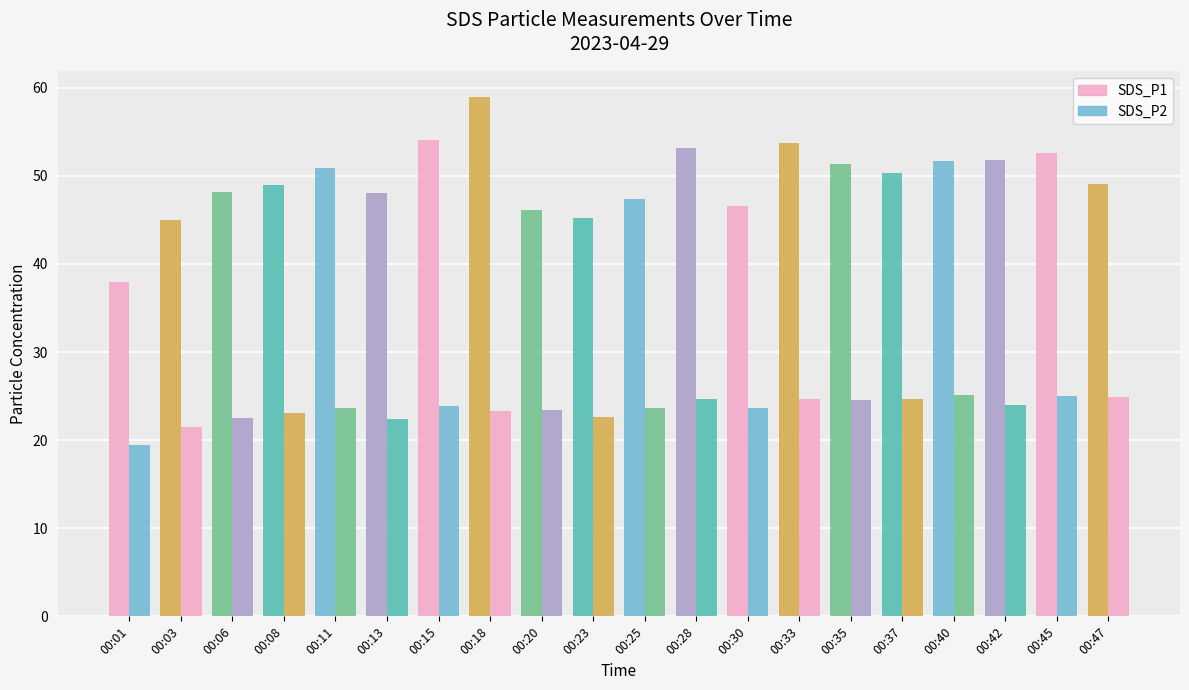

How many data points does each series have?

20